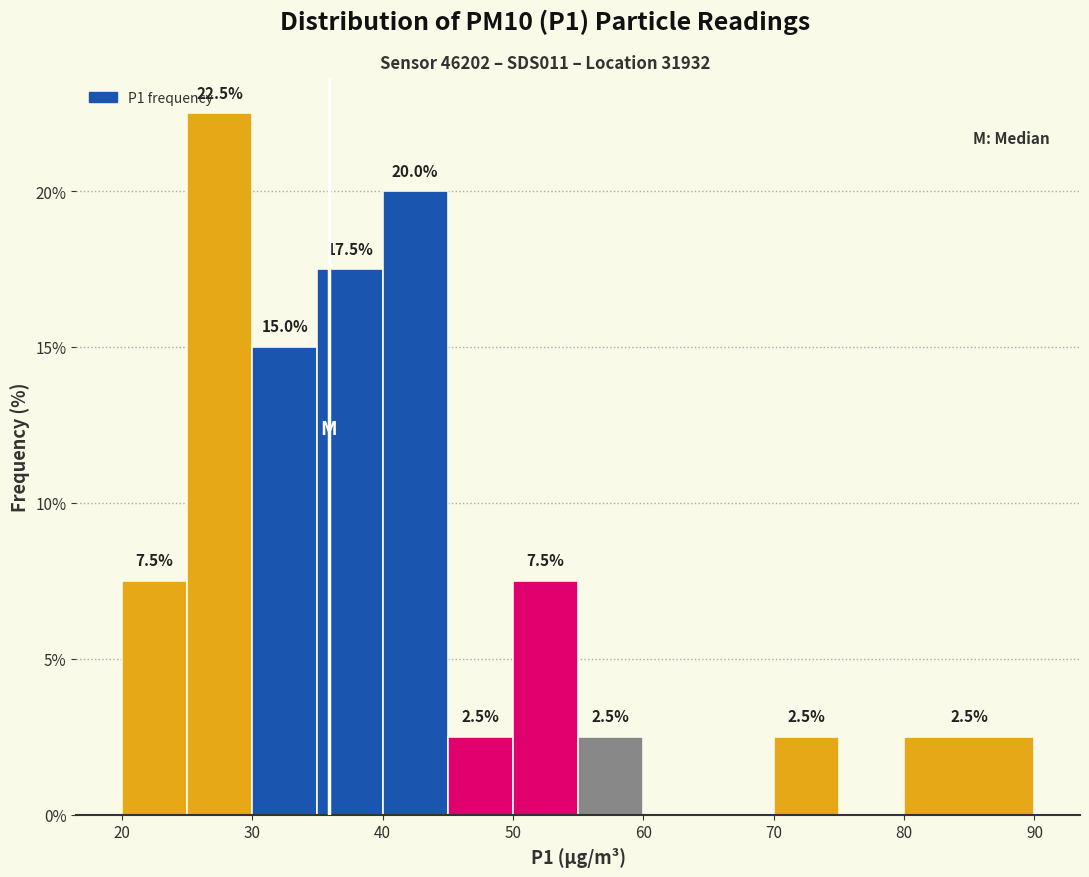

Over which range of the x-axis is the bar tallest?

25 to 30